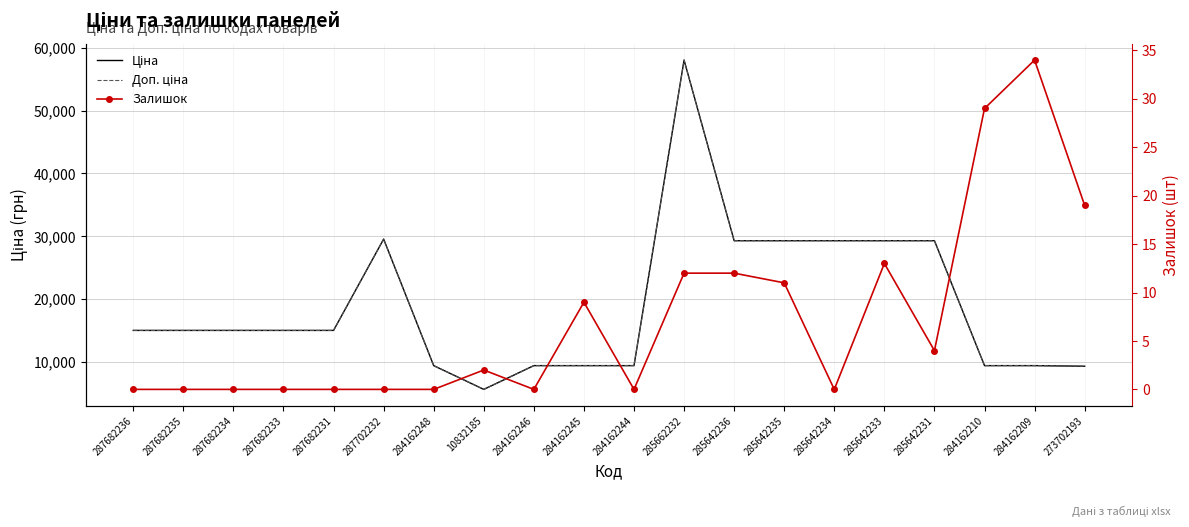

What is the total value across all series at 284162245?

18842.7